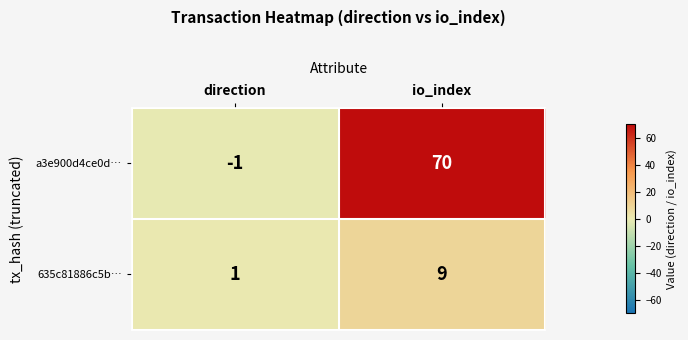

What is the maximum value shown in the chart?

70